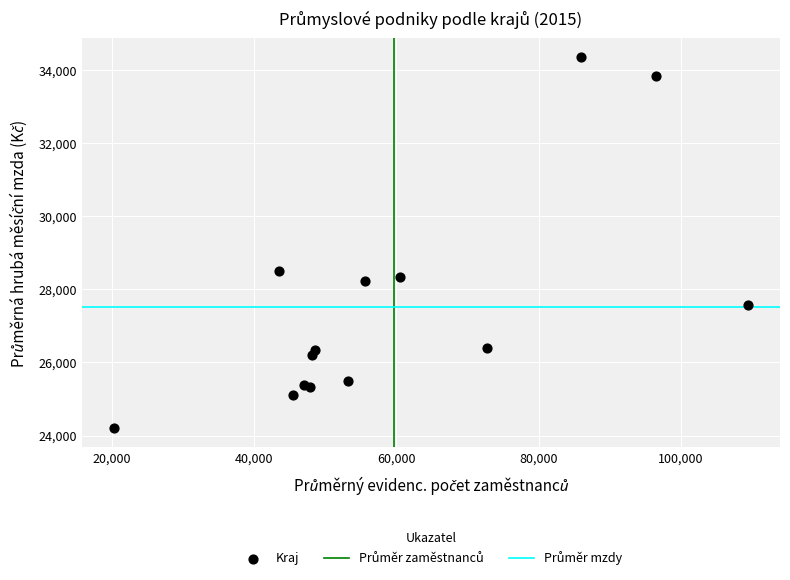

What Y value in the scatter plot is closest to 29277?

28514